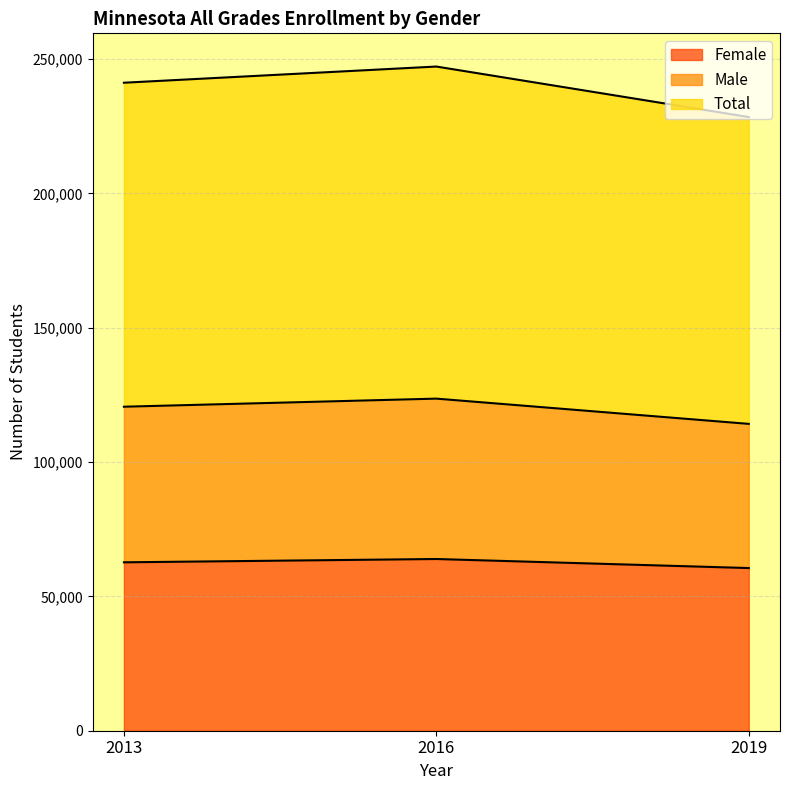

Reading right to left, list all the values displayed in this chart.

Female: 60545	63913	62682
Male: 114208	123607	120595
Total: 228416	247214	241190